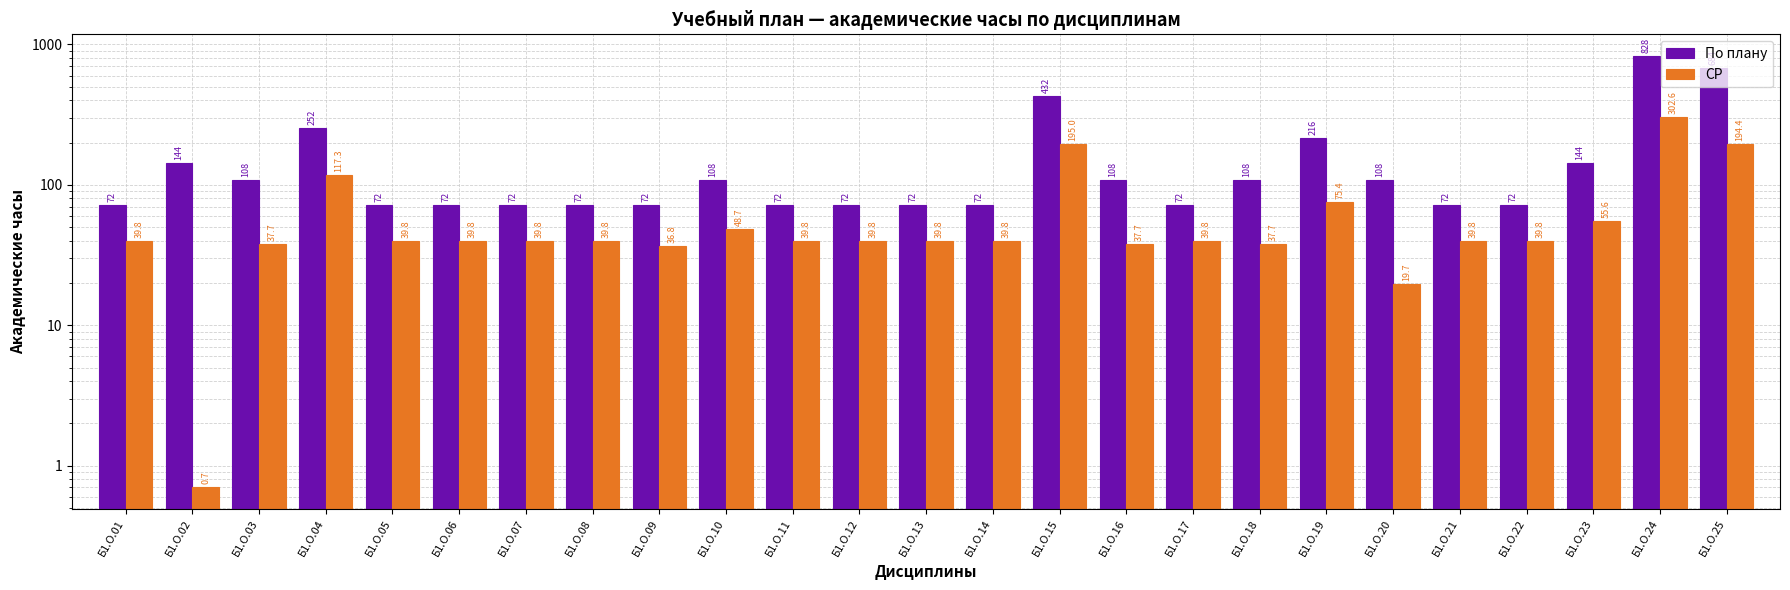

What is the total value across all series at Б1.О.09?

108.8